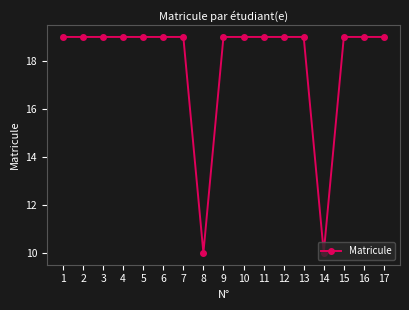

Where does the data first go above 18?

1